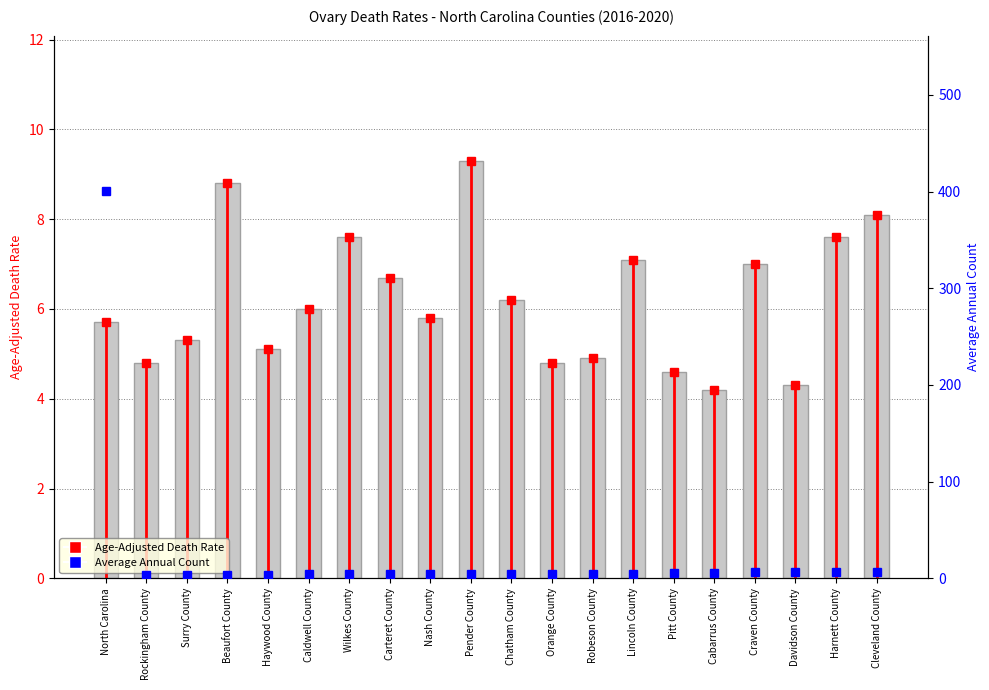

List the labels in order of Age-Adjusted Death Rate value, smallest first.

Cabarrus County, Davidson County, Pitt County, Rockingham County, Orange County, Robeson County, Haywood County, Surry County, North Carolina, Nash County, Caldwell County, Chatham County, Carteret County, Craven County, Lincoln County, Wilkes County, Harnett County, Cleveland County, Beaufort County, Pender County